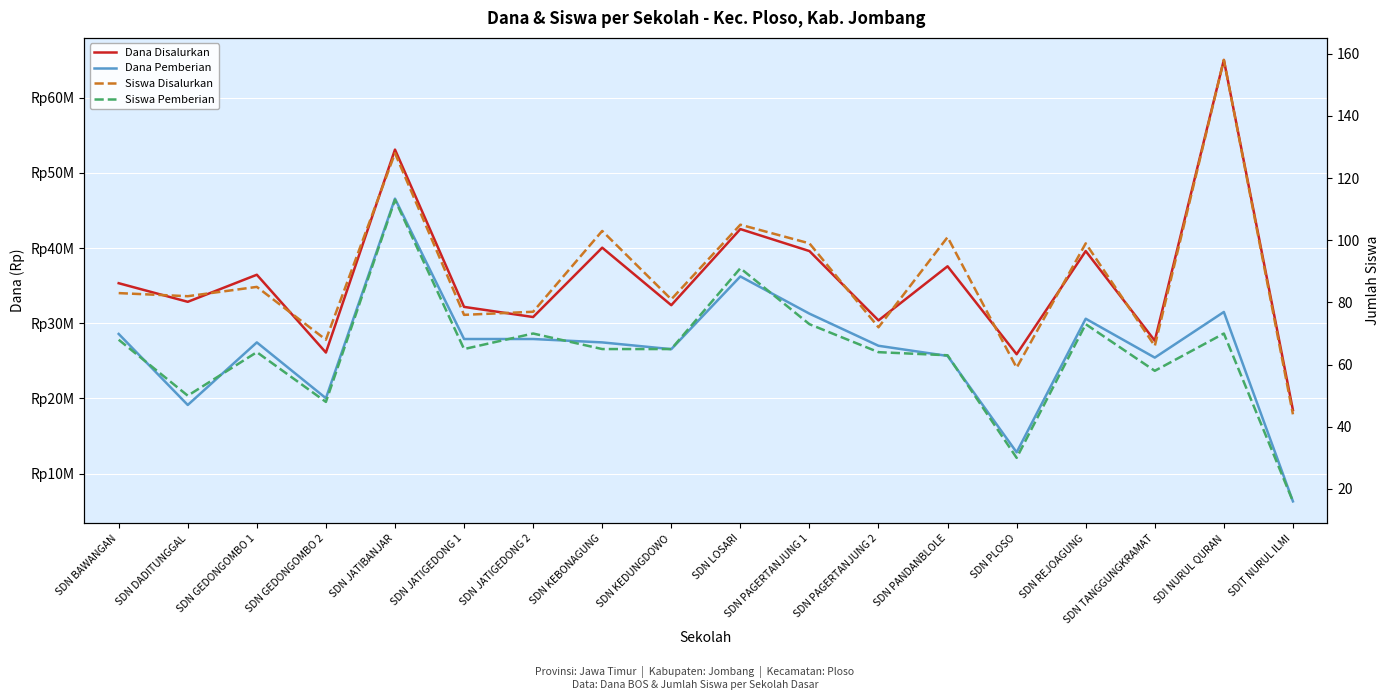

What is the sum of the Siswa Pemberian values at SDN REJOAGUNG and SDN PAGERTANJUNG 1?

146